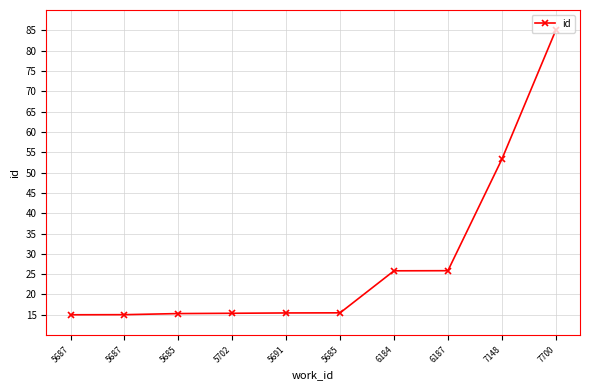

The chart shows a value of 35.3 at 7148. True or false?

False